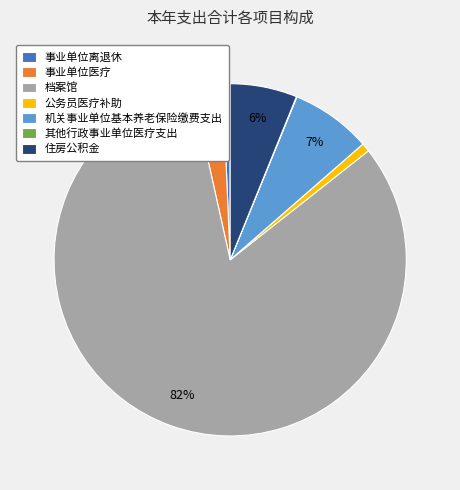

Which category accounts for the majority?

档案馆